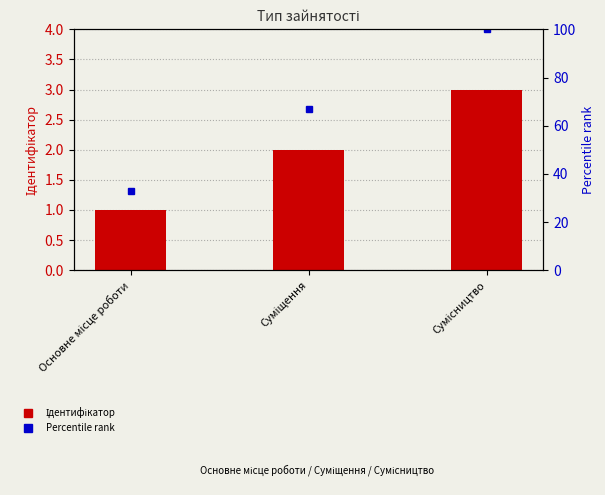

Reading left to right, transcribe all the data shown in this chart.

Ідентифікатор: Основне місце роботи=1	Суміщення=2	Сумісництво=3
Percentile rank: Основне місце роботи=33	Суміщення=67	Сумісництво=100